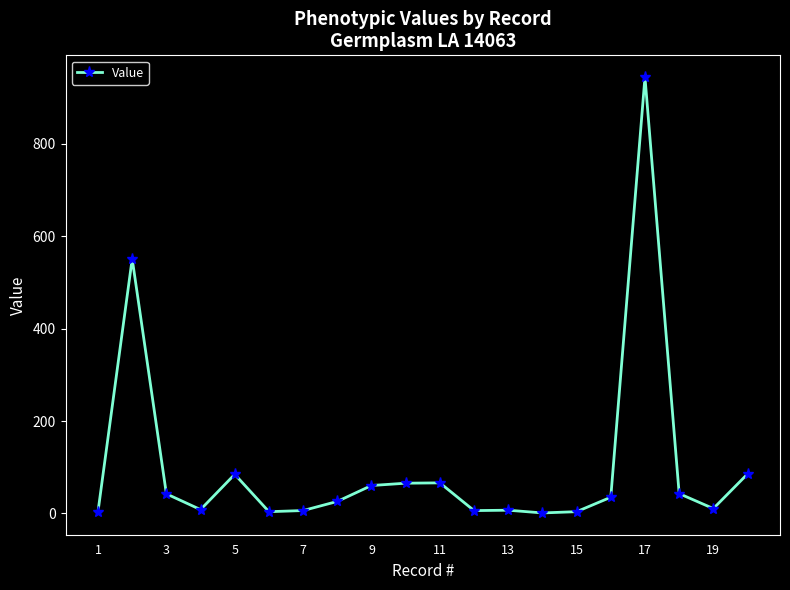

What is the sum of all values?

2055.7